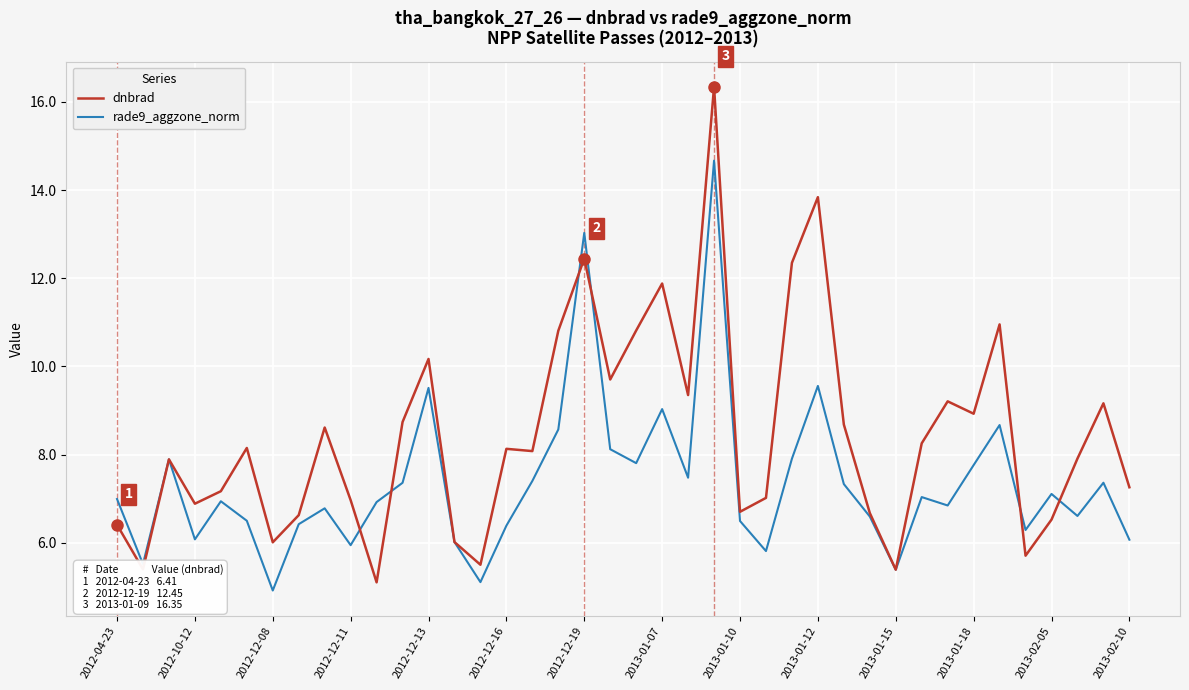

What is the greatest value displayed?

16.3